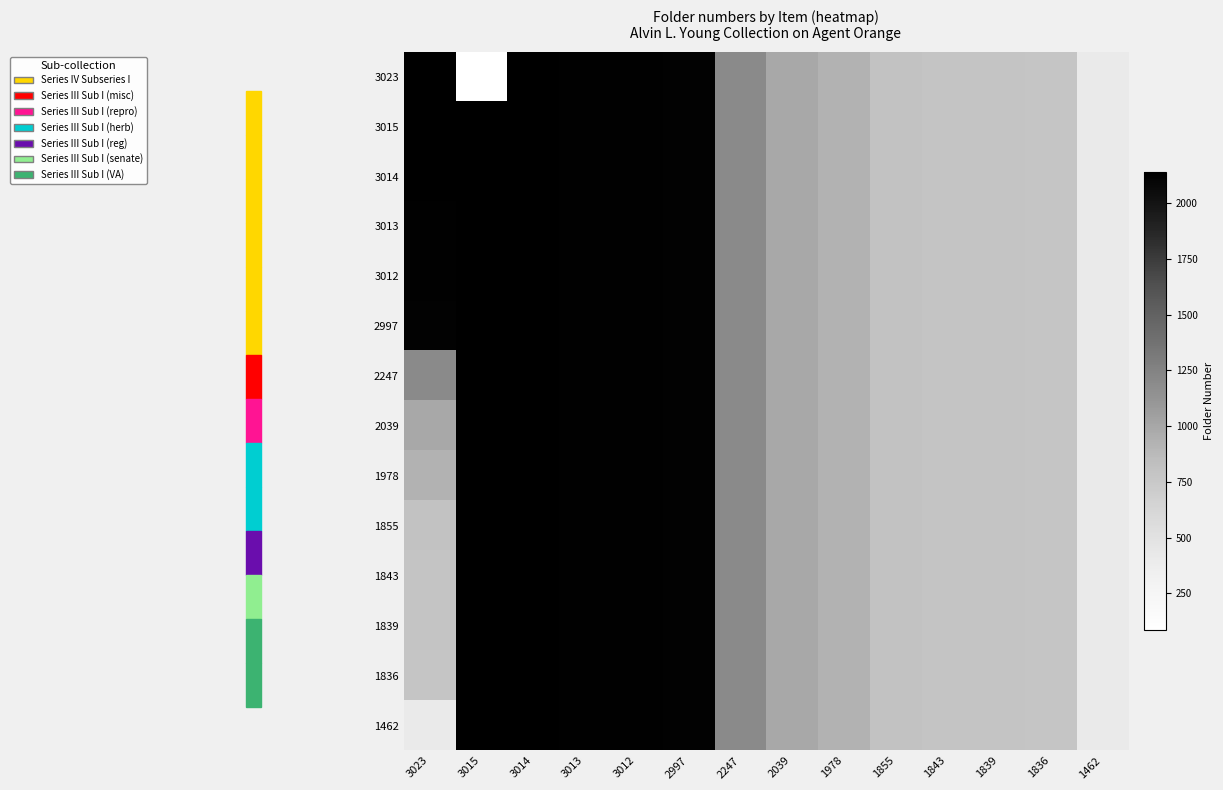

Reading left to right, extract all data points from this chart.

3023: 3023=2139	3015=85	3014=2139	3013=2130	3012=2129	2997=2115	2247=1194	2039=986	1978=925	1855=802	1843=790	1839=786	1836=783	1462=409
3015: 3023=2132	3015=2139	3014=2131	3013=2130	3012=2129	2997=2115	2247=1194	2039=986	1978=925	1855=802	1843=790	1839=786	1836=783	1462=409
3014: 3023=2131	3015=2132	3014=2131	3013=2130	3012=2129	2997=2115	2247=1194	2039=986	1978=925	1855=802	1843=790	1839=786	1836=783	1462=409
3013: 3023=2130	3015=2132	3014=2131	3013=2130	3012=2129	2997=2115	2247=1194	2039=986	1978=925	1855=802	1843=790	1839=786	1836=783	1462=409
3012: 3023=2129	3015=2132	3014=2131	3013=2130	3012=2129	2997=2115	2247=1194	2039=986	1978=925	1855=802	1843=790	1839=786	1836=783	1462=409
2997: 3023=2115	3015=2132	3014=2131	3013=2130	3012=2129	2997=2115	2247=1194	2039=986	1978=925	1855=802	1843=790	1839=786	1836=783	1462=409
2247: 3023=1194	3015=2132	3014=2131	3013=2130	3012=2129	2997=2115	2247=1194	2039=986	1978=925	1855=802	1843=790	1839=786	1836=783	1462=409
2039: 3023=986	3015=2132	3014=2131	3013=2130	3012=2129	2997=2115	2247=1194	2039=986	1978=925	1855=802	1843=790	1839=786	1836=783	1462=409
1978: 3023=925	3015=2132	3014=2131	3013=2130	3012=2129	2997=2115	2247=1194	2039=986	1978=925	1855=802	1843=790	1839=786	1836=783	1462=409
1855: 3023=802	3015=2132	3014=2131	3013=2130	3012=2129	2997=2115	2247=1194	2039=986	1978=925	1855=802	1843=790	1839=786	1836=783	1462=409
1843: 3023=790	3015=2132	3014=2131	3013=2130	3012=2129	2997=2115	2247=1194	2039=986	1978=925	1855=802	1843=790	1839=786	1836=783	1462=409
1839: 3023=786	3015=2132	3014=2131	3013=2130	3012=2129	2997=2115	2247=1194	2039=986	1978=925	1855=802	1843=790	1839=786	1836=783	1462=409
1836: 3023=783	3015=2132	3014=2131	3013=2130	3012=2129	2997=2115	2247=1194	2039=986	1978=925	1855=802	1843=790	1839=786	1836=783	1462=409
1462: 3023=409	3015=2132	3014=2131	3013=2130	3012=2129	2997=2115	2247=1194	2039=986	1978=925	1855=802	1843=790	1839=786	1836=783	1462=409